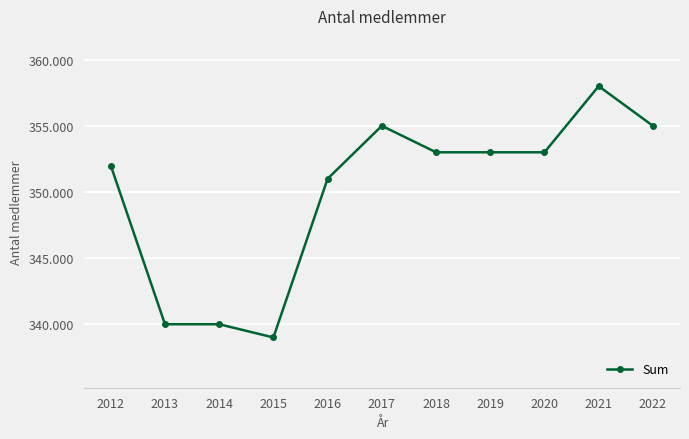

Is this an area chart (filled region under the line)?

No